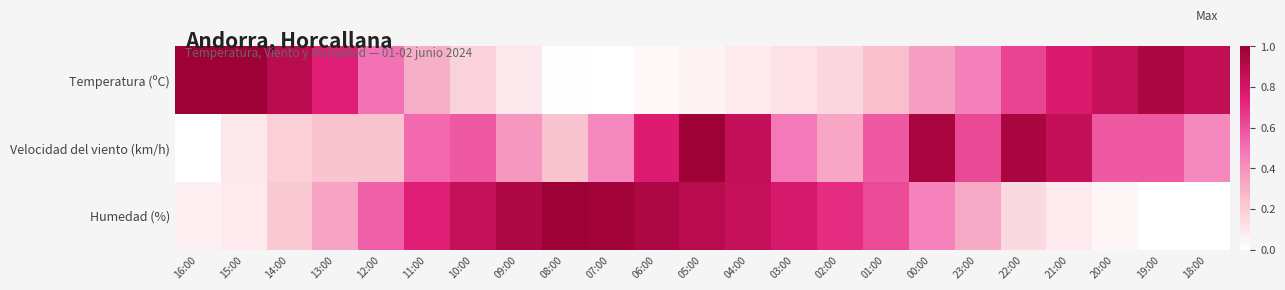

What is the maximum value shown in the chart?

1.0